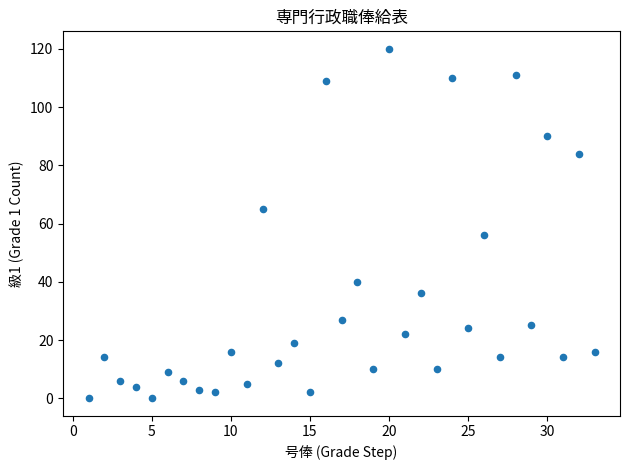

What is the range of X values (max minus min)?

32